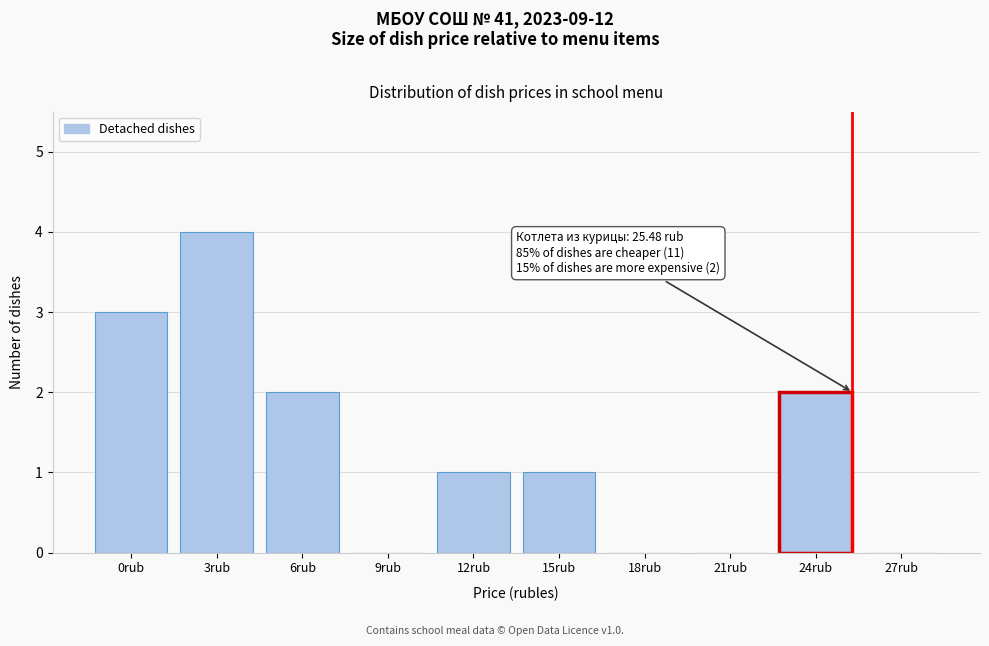

Reading left to right, list all the values displayed in this chart.

0rub=3	3rub=4	6rub=2	9rub=0	12rub=1	15rub=1	18rub=0	21rub=0	24rub=2	27rub=0